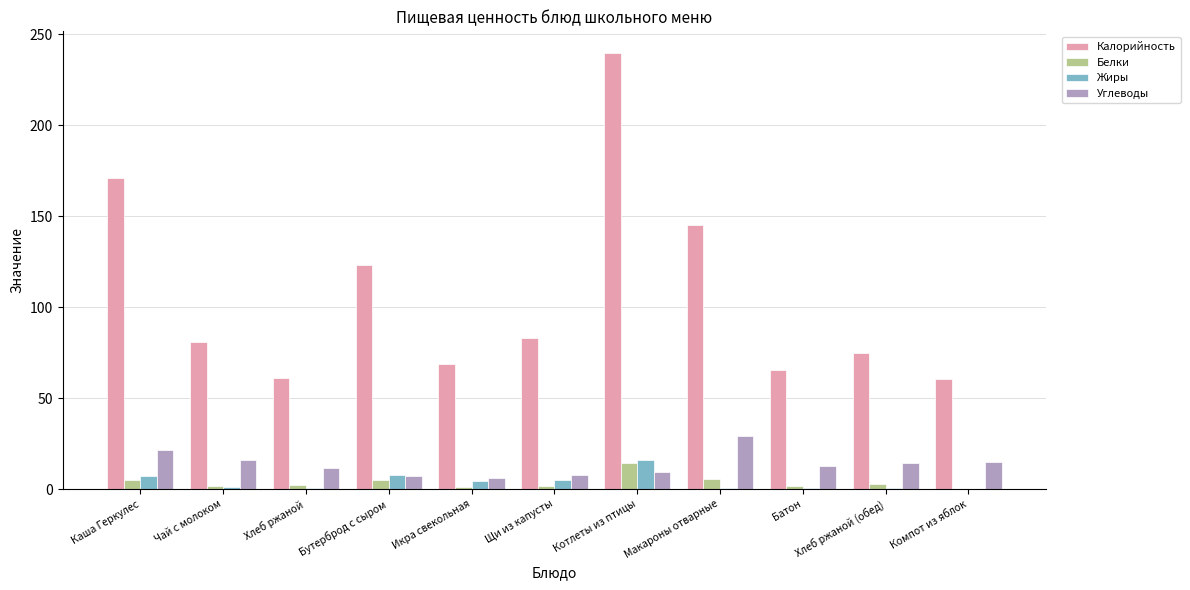

What are all the series names shown in the legend?

Калорийность, Белки, Жиры, Углеводы